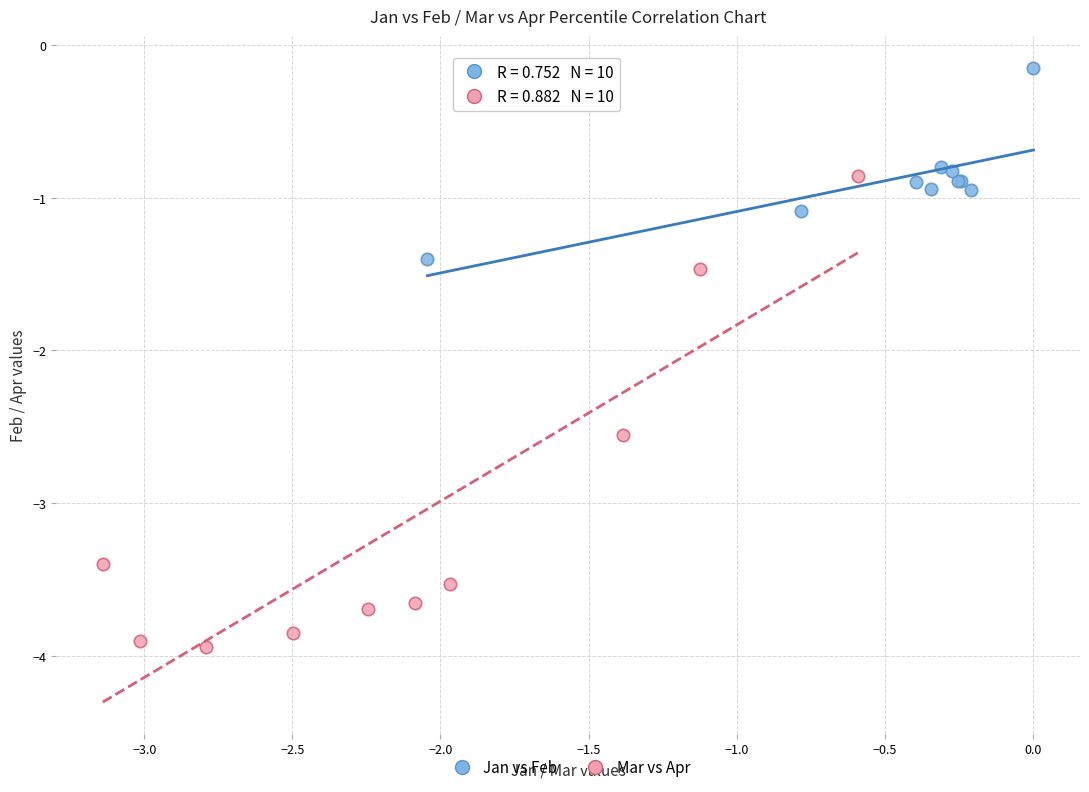

Which series contains the lowest Y value?

Mar vs Apr